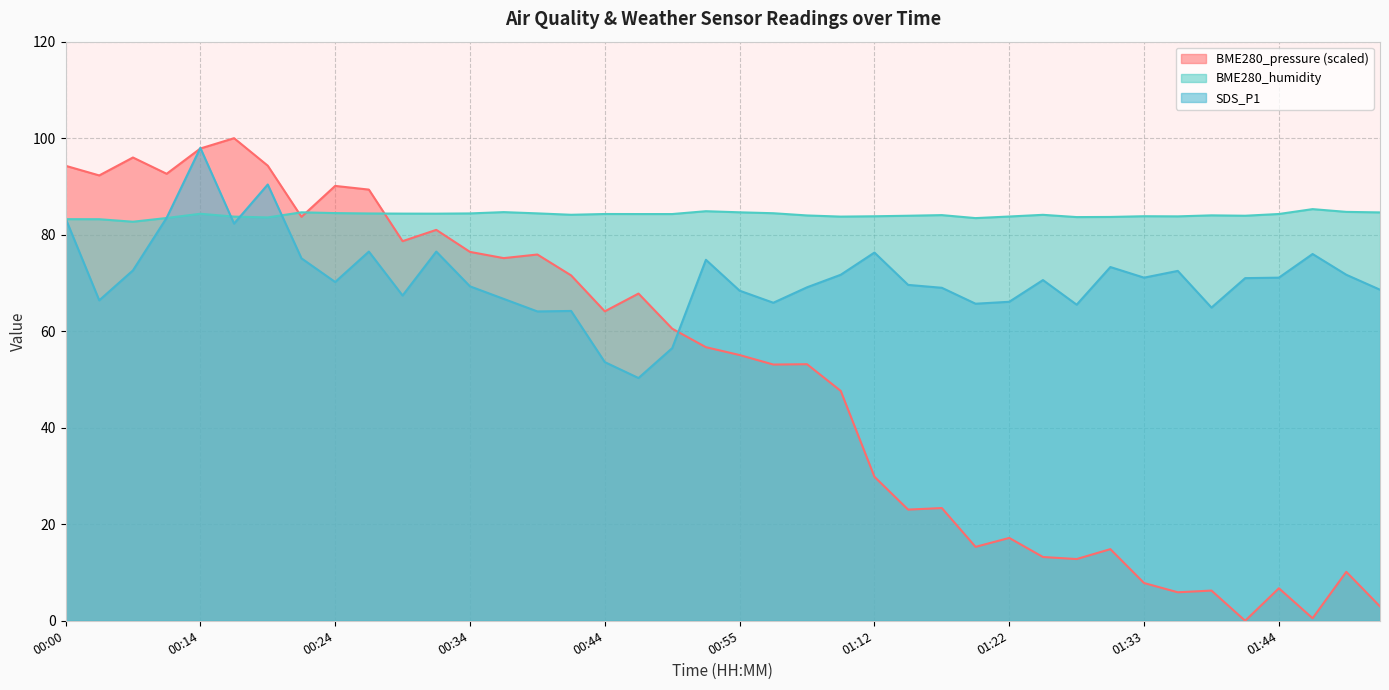

Reading right to left, list all the values displayed in this chart.

BME280_pressure: 3.0	10.1	0.5	6.7	0.0	6.3	5.9	7.8	14.8	12.8	13.2	17.2	15.3	23.4	23.0	29.8	47.6	53.2	53.1	55.1	56.7	60.5	67.8	64.1	71.6	75.9	75.1	76.4	81.0	78.7	89.3	90.1	83.7	94.3	100.0	97.9	92.6	96.0	92.3	94.3
BME280_humidity: 84.6	84.7	85.3	84.3	83.9	84.0	83.8	83.8	83.7	83.7	84.1	83.8	83.4	84.1	83.9	83.8	83.8	84.0	84.5	84.6	84.9	84.3	84.3	84.3	84.1	84.4	84.7	84.4	84.4	84.4	84.4	84.5	84.6	83.6	83.8	84.3	83.5	82.7	83.2	83.2
SDS_P1: 68.6	71.7	76.0	71.1	71.0	64.9	72.5	71.1	73.3	65.5	70.6	66.1	65.7	69.0	69.6	76.3	71.7	69.1	65.9	68.4	74.8	56.5	50.3	53.6	64.2	64.1	66.7	69.3	76.5	67.4	76.5	70.2	75.1	90.4	82.3	98.0	83.5	72.6	66.4	83.4